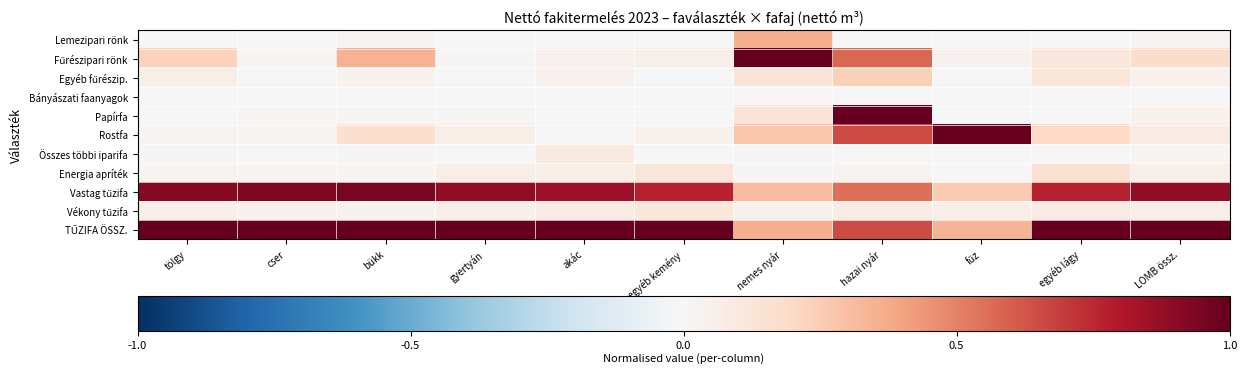

What is the maximum value shown in the chart?

1.0